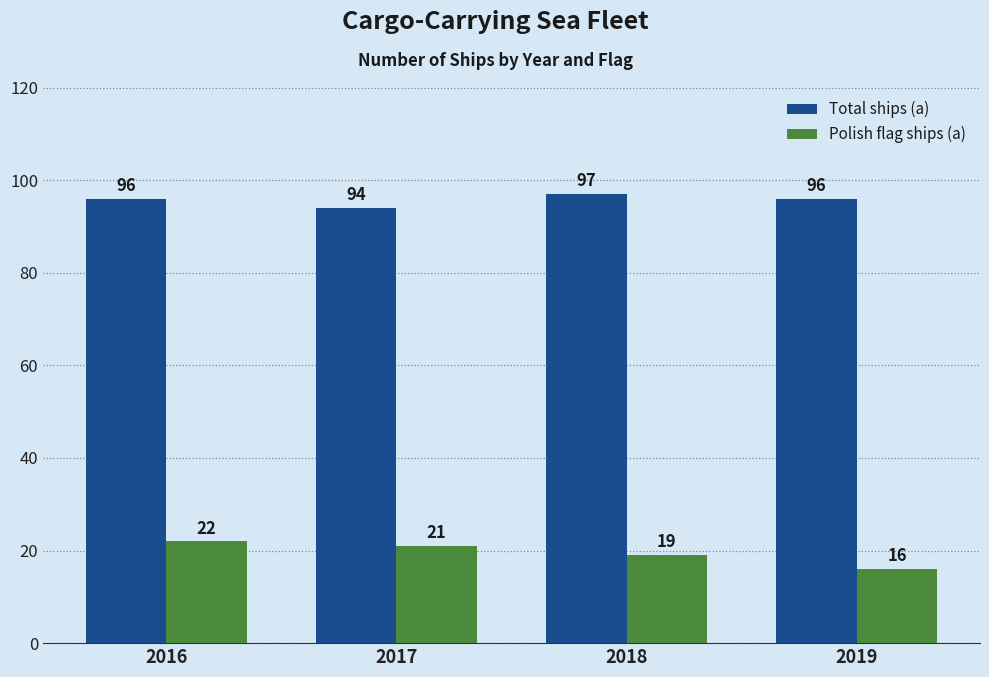

Reading left to right, transcribe all the data shown in this chart.

Total ships (a): 2016=96	2017=94	2018=97	2019=96
Polish flag ships (a): 2016=22	2017=21	2018=19	2019=16